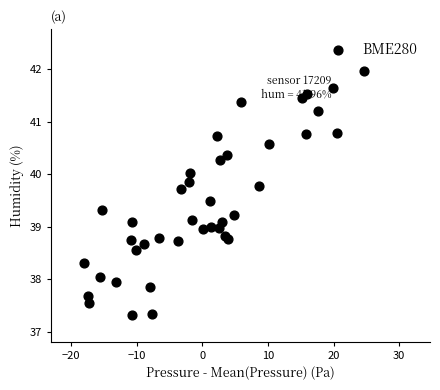

What is the range of X values (max minus min)?

42.8